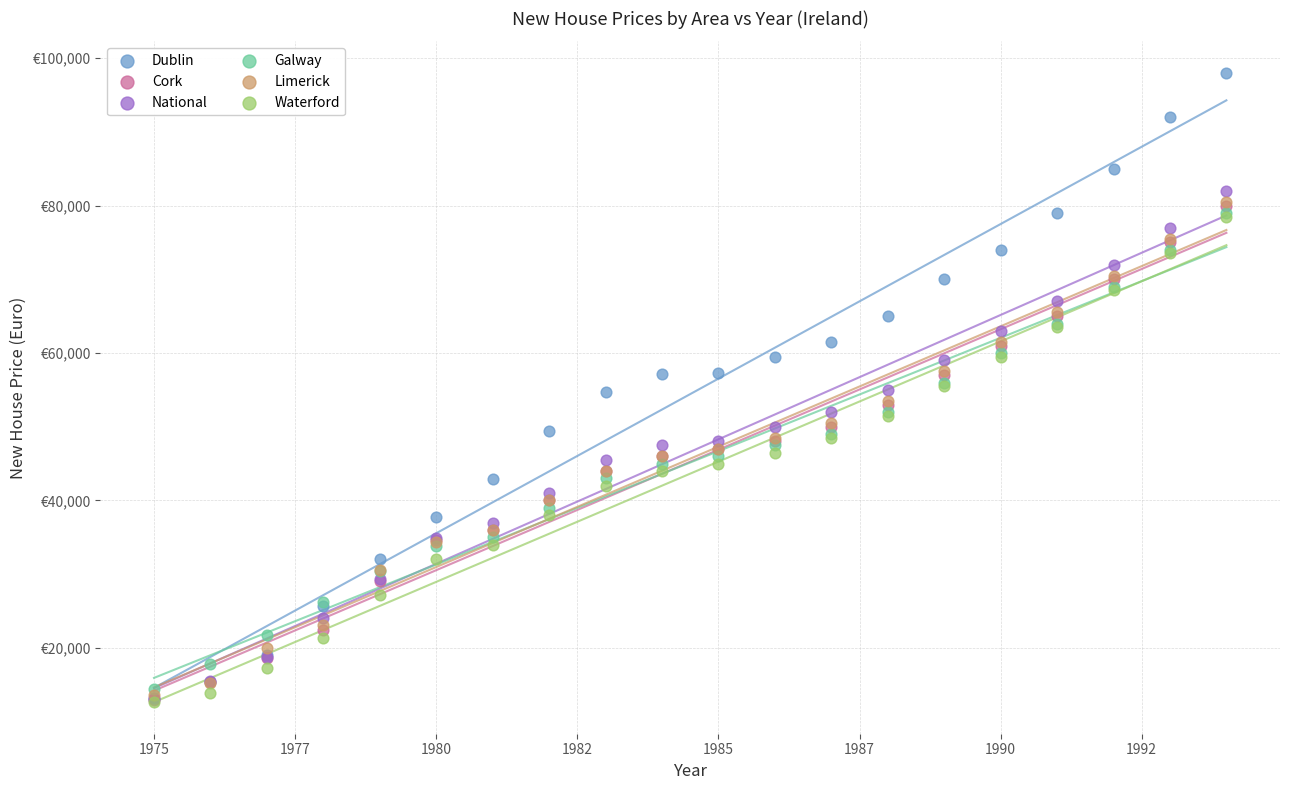

Which series has the widest spread of Y values?

Dublin